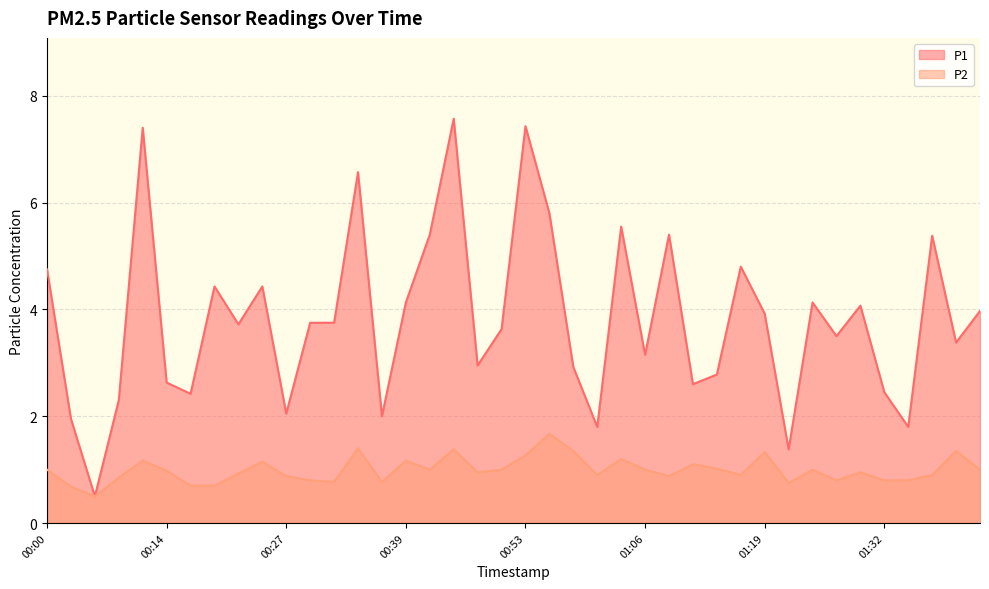

Reading right to left, extract all data points from this chart.

P1: 01:43=4.0	01:40=3.4	01:38=5.4	01:35=1.8	01:32=2.5	01:30=4.1	01:27=3.5	01:24=4.1	01:22=1.4	01:19=3.9	01:16=4.8	01:14=2.8	01:11=2.6	01:08=5.4	01:06=3.1	01:03=5.5	01:01=1.8	00:58=2.9	00:55=5.8	00:53=7.4	00:50=3.6	00:47=3.0	00:45=7.6	00:42=5.4	00:39=4.1	00:37=2.0	00:34=6.6	00:32=3.8	00:29=3.8	00:27=2.0	00:24=4.4	00:21=3.7	00:19=4.4	00:16=2.4	00:14=2.6	00:11=7.4	00:08=2.3	00:06=0.5	00:03=1.9	00:00=4.8
P2: 01:43=1.0	01:40=1.4	01:38=0.9	01:35=0.8	01:32=0.8	01:30=0.9	01:27=0.8	01:24=1.0	01:22=0.8	01:19=1.3	01:16=0.9	01:14=1.0	01:11=1.1	01:08=0.9	01:06=1.0	01:03=1.2	01:01=0.9	00:58=1.4	00:55=1.7	00:53=1.3	00:50=1.0	00:47=0.9	00:45=1.4	00:42=1.0	00:39=1.2	00:37=0.8	00:34=1.4	00:32=0.8	00:29=0.8	00:27=0.9	00:24=1.1	00:21=0.9	00:19=0.7	00:16=0.7	00:14=1.0	00:11=1.2	00:08=0.8	00:06=0.5	00:03=0.7	00:00=1.0